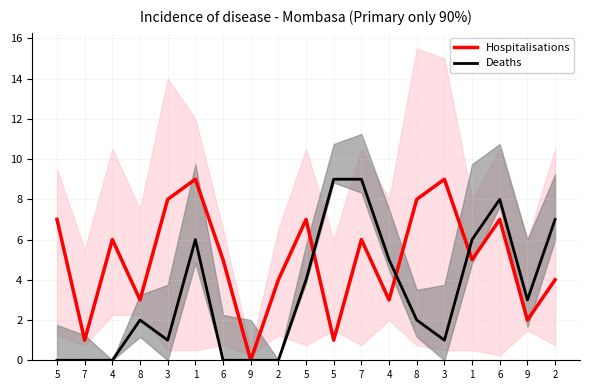

How many interior local valleys does the Deaths series have?

3